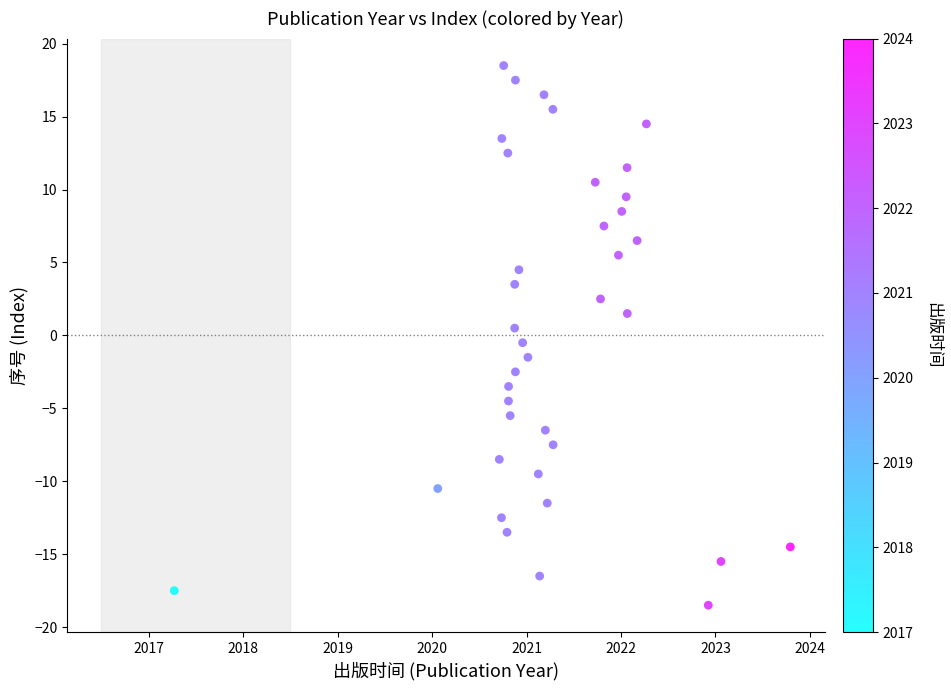

What is the range of X values (max minus min)?

6.5